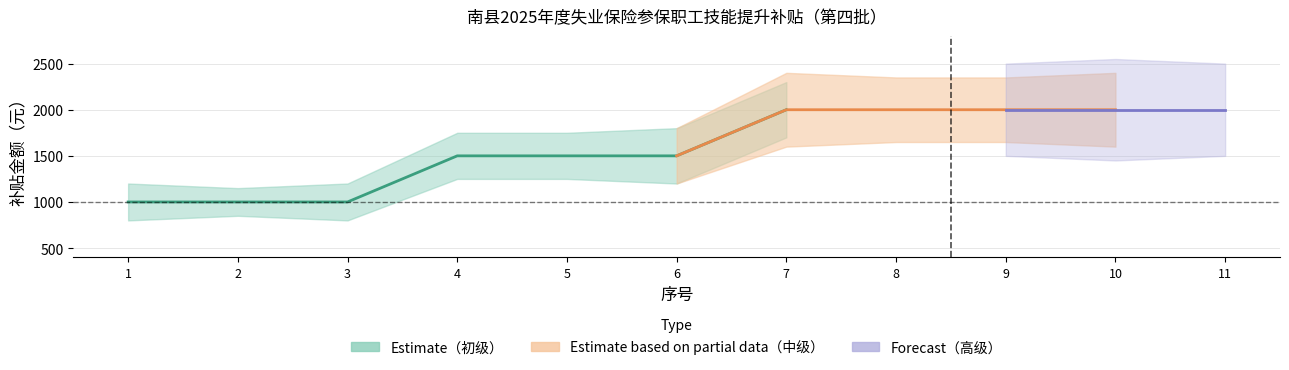

True or false: the data shows 1000 at 3.

True